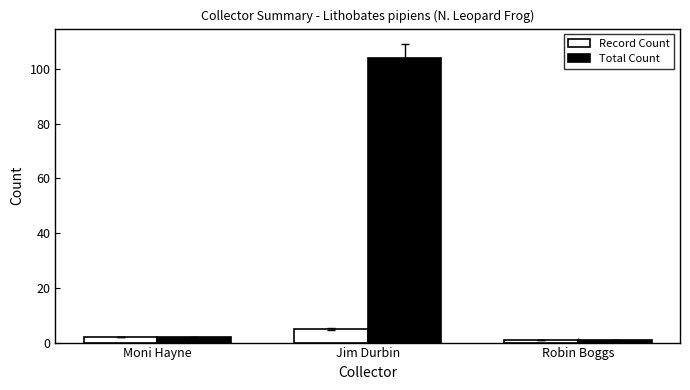

Read the Total Count value at Jim Durbin, to the nearest 5.

105